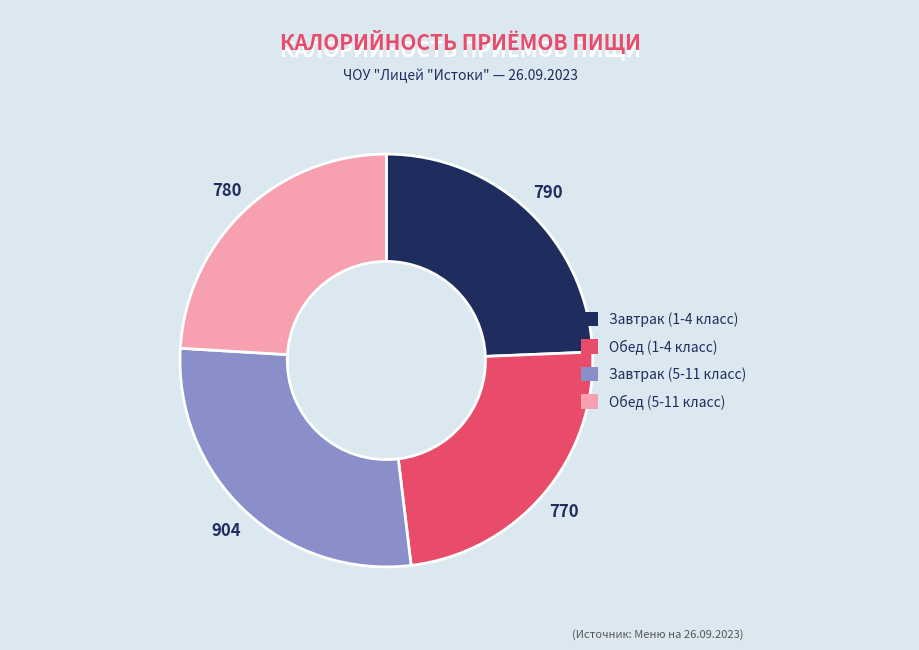

Is the sum of Обед (5-11 класс) and Обед (1-4 класс) greater than half?

No